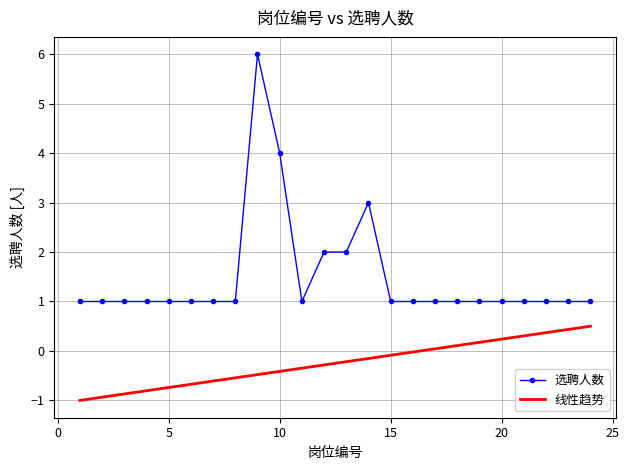

True or false: 选聘人数 and 线性趋势 cross at least once.

False